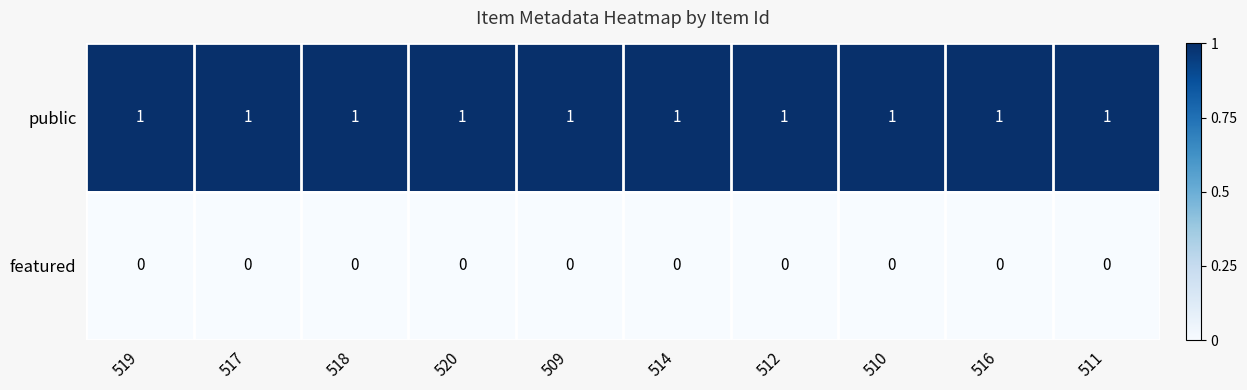

Which series has the largest total across all categories?

public